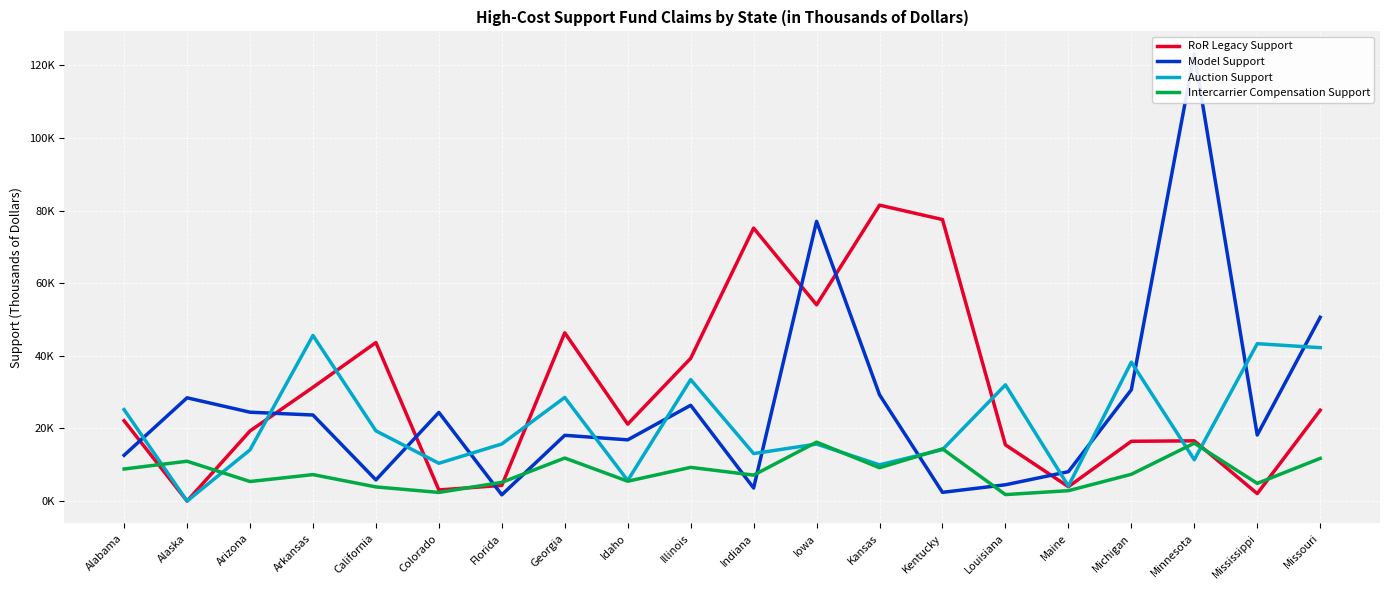

What is the value of the Model Support point at the 7th from the left?

1720.0